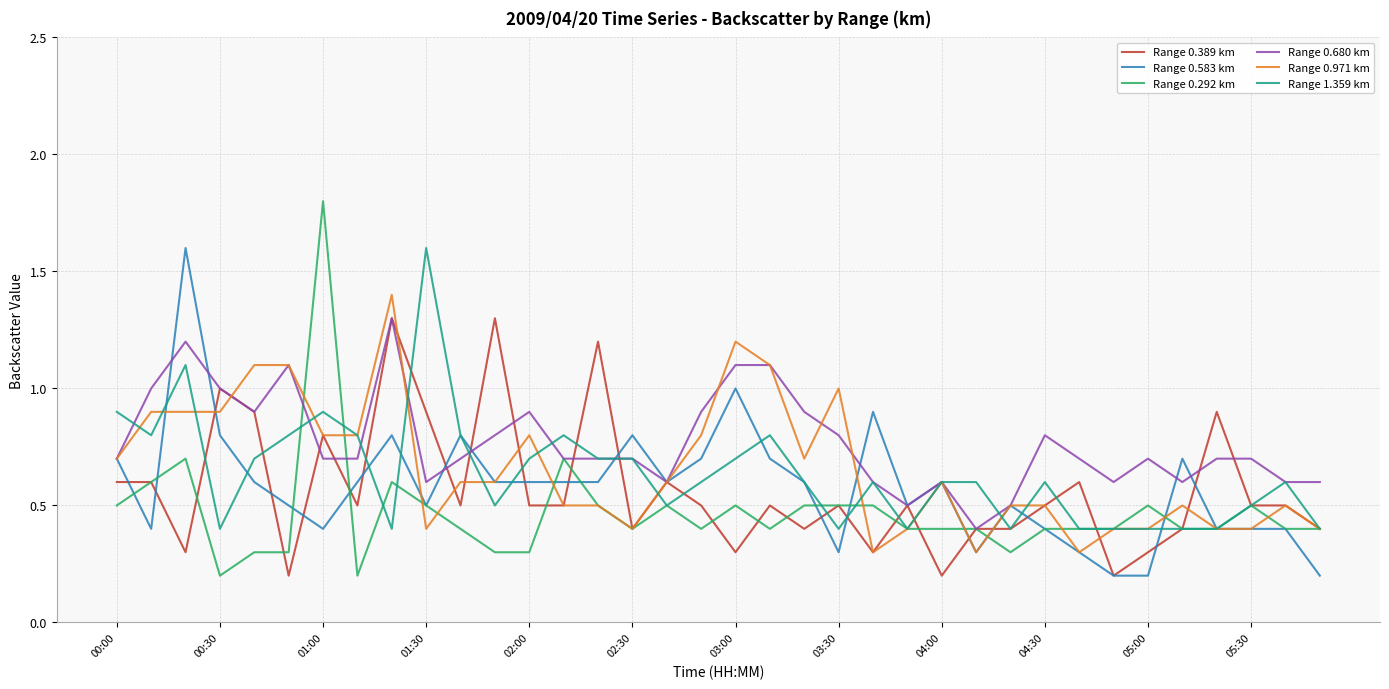

Does the chart display data point markers on the line(s)?

No